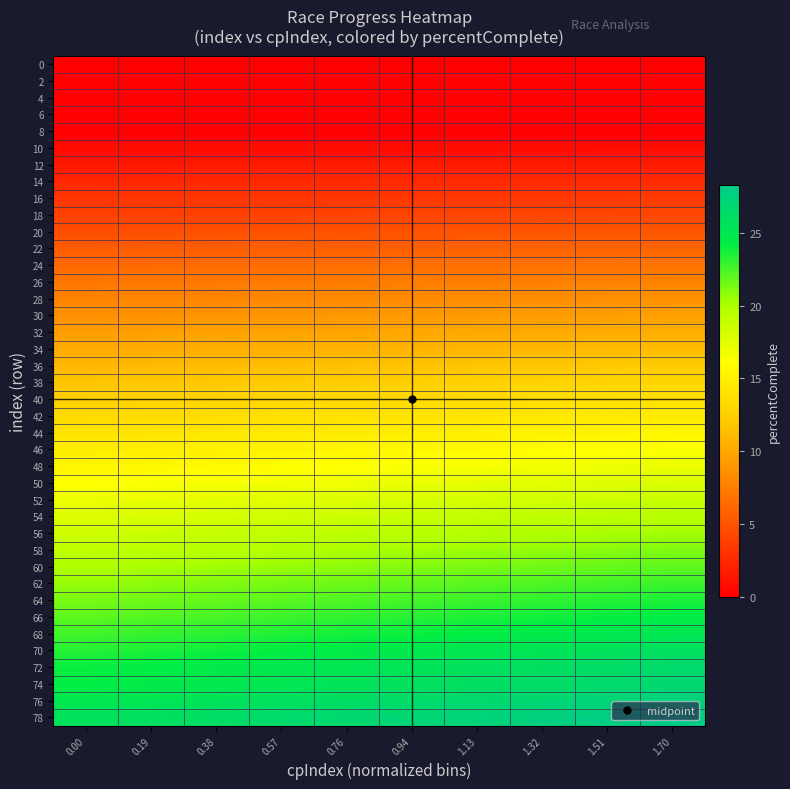

Which series has the largest range (max minus min)?

78